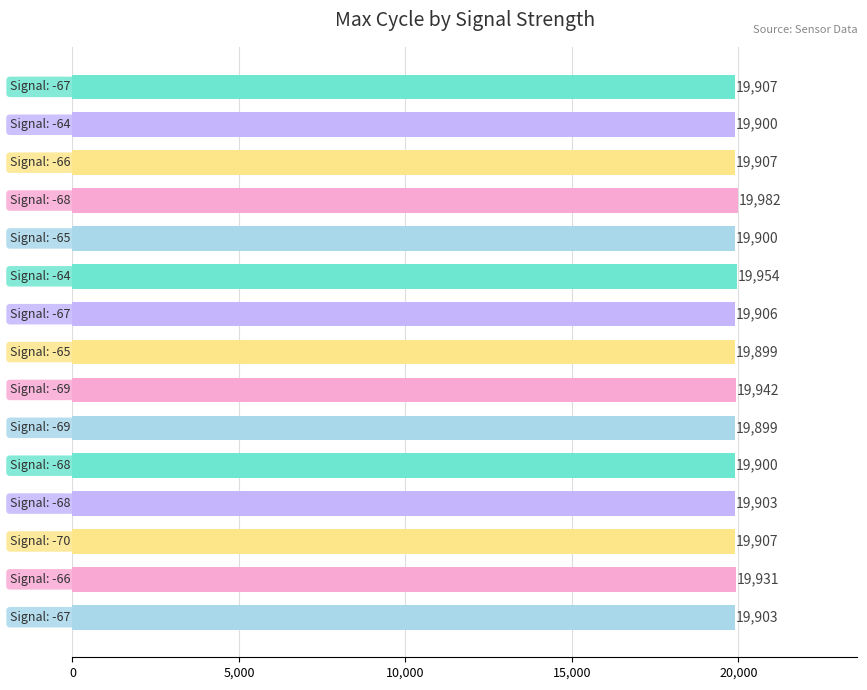

Reading bottom to top, what are all the values shown in this chart?

19903	19931	19907	19903	19900	19899	19942	19899	19906	19954	19900	19982	19907	19900	19907